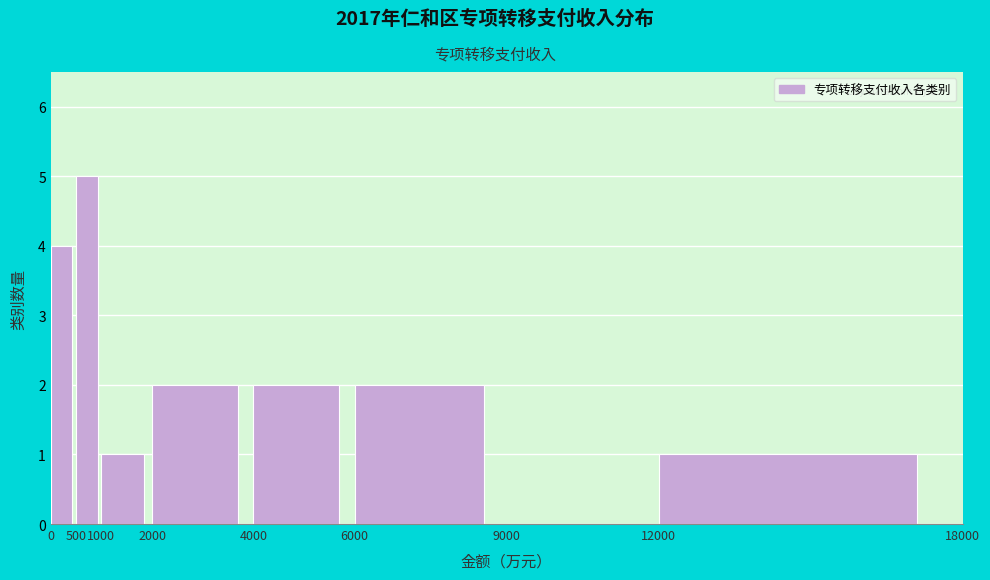

Reading left to right, list every bar in this chart as the range it spans on the x-axis followed by its height. The values are not printed on the chart, so give them approximately, as read against the axis.

0 to 500: 4
500 to 1000: 5
1000 to 2000: 1
2000 to 4000: 2
4000 to 6000: 2
6000 to 9000: 2
9000 to 12000: 0
12000 to 18000: 1